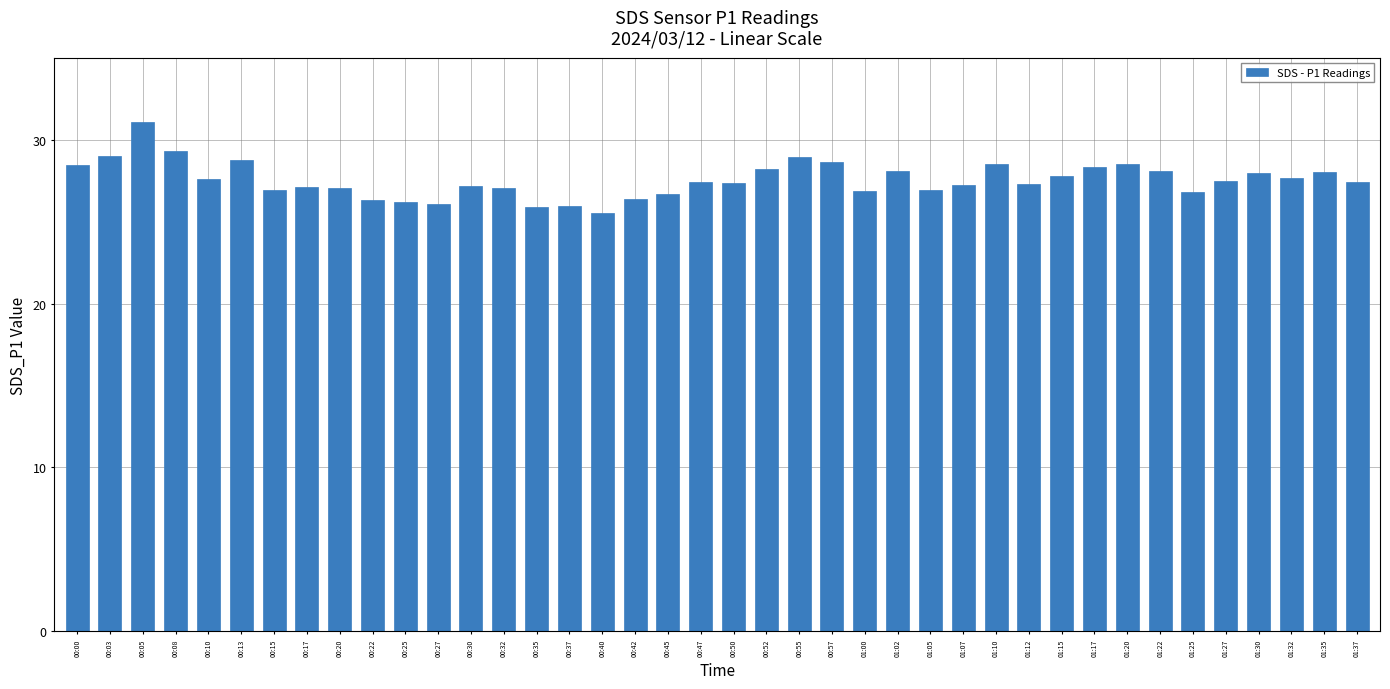

The value at 01:30 is 14.2. True or false?

False